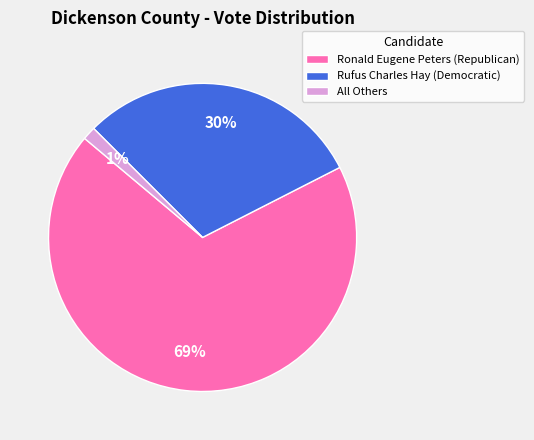

Do Rufus Charles Hay (Democratic) and Ronald Eugene Peters (Republican) together represent more than half of the pie?

Yes